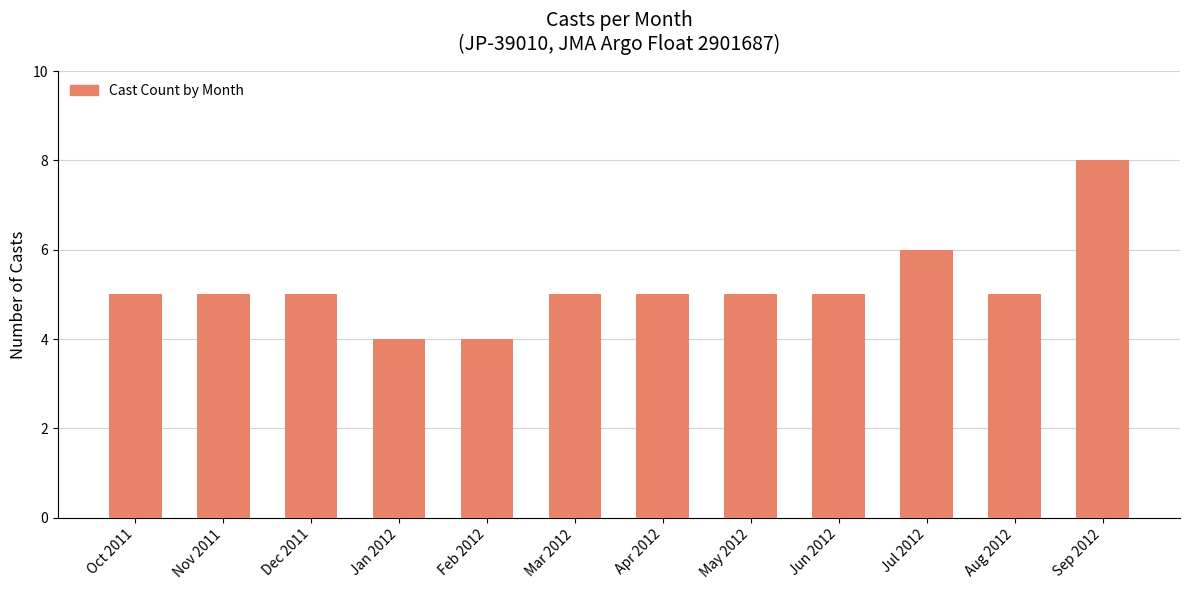

What is the smallest value displayed?

4